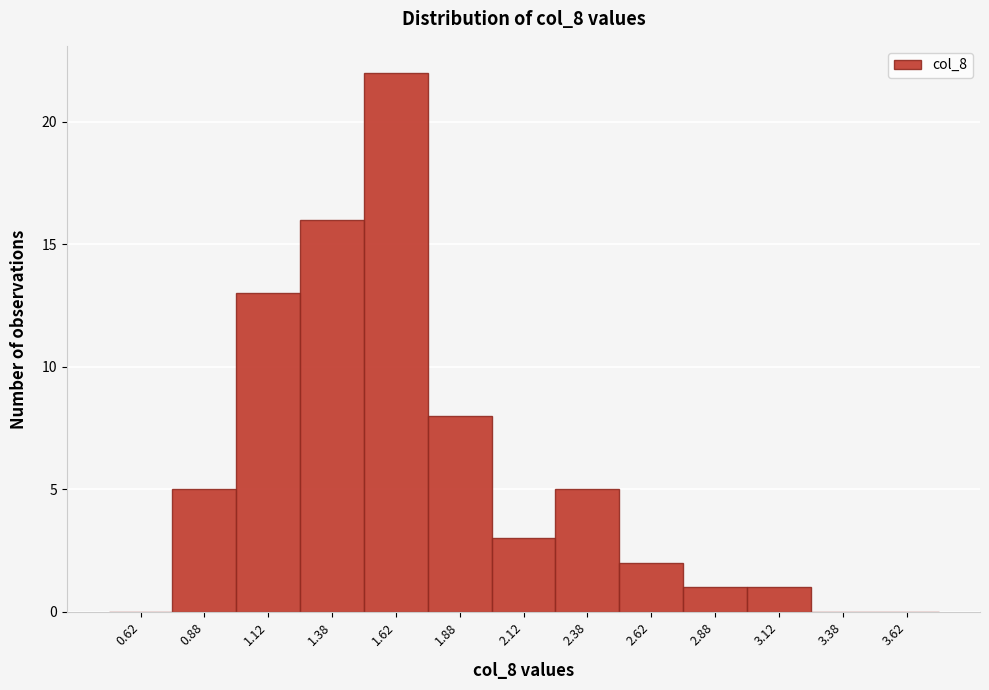

Reading left to right, transcribe this chart: for each bar, give the range it covers on the x-axis and its height. The values are not printed on the chart, so give them approximately, as read against the axis.

0.50 to 0.75: 0
0.75 to 1.00: 5
1.00 to 1.25: 13
1.25 to 1.50: 16
1.50 to 1.75: 22
1.75 to 2.00: 8
2.00 to 2.25: 3
2.25 to 2.50: 5
2.50 to 2.75: 2
2.75 to 3.00: 1
3.00 to 3.25: 1
3.25 to 3.50: 0
3.50 to 3.75: 0